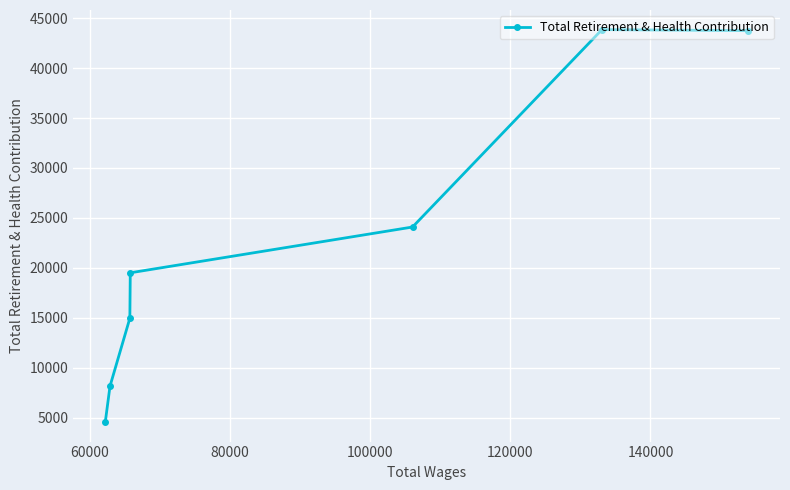

What is the value of the 4th point from the left?

19514